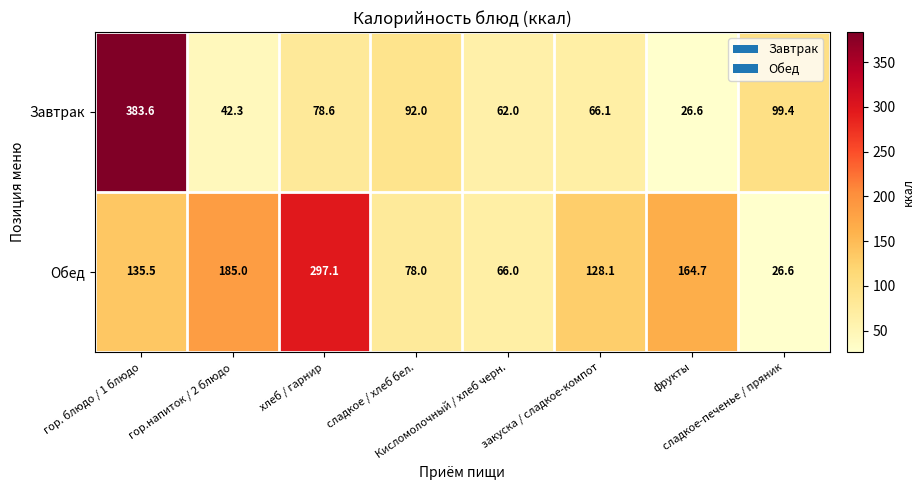

What is the sum of all Завтрак values?

850.6